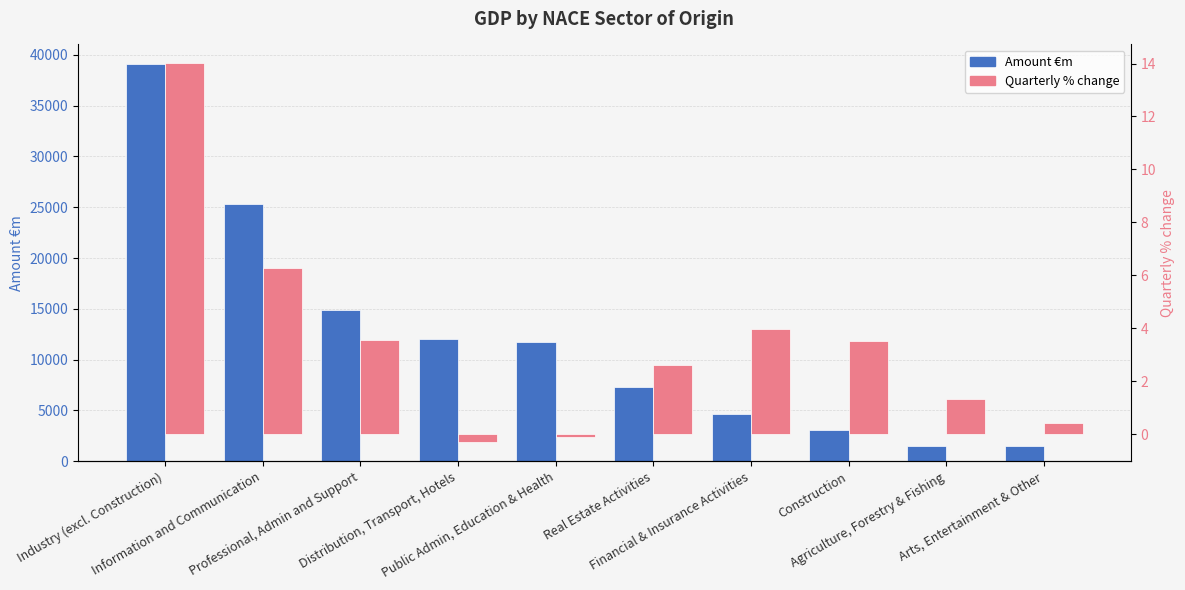

Rank the series by their maximum value, from lowest to highest.

Quarterly % change, Amount €m